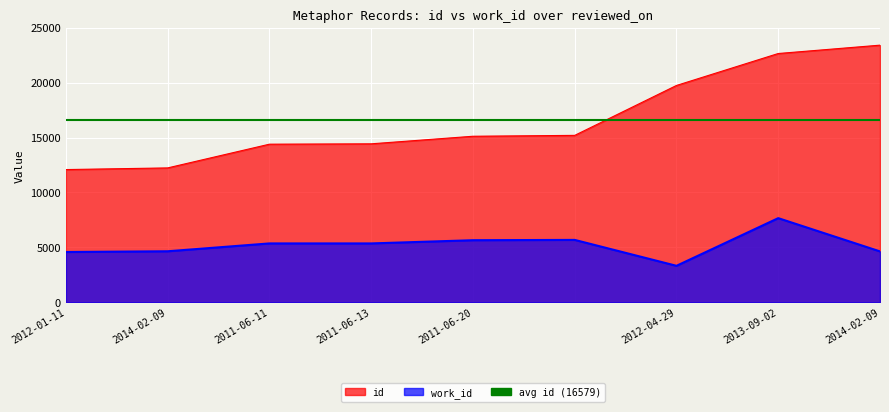

True or false: work_id and id intersect in this chart.

False